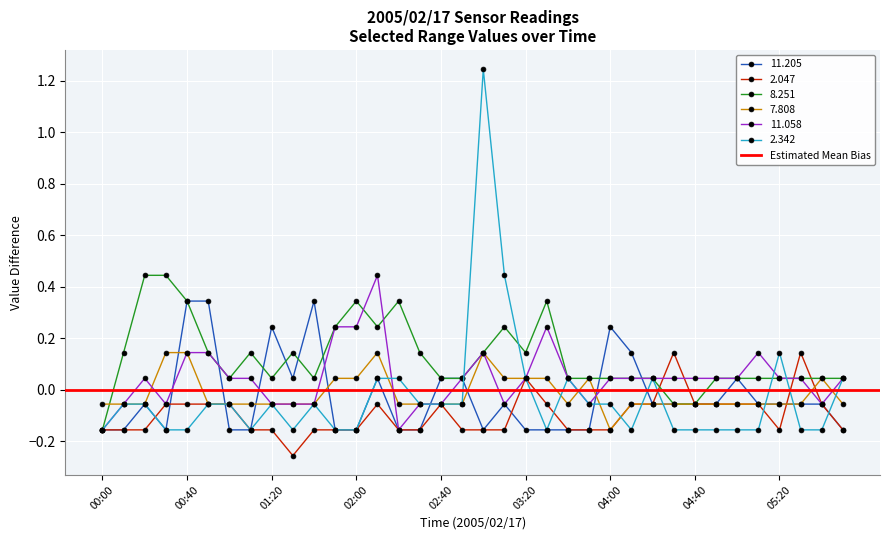

What is the label of the 21st point from the left?

03:20